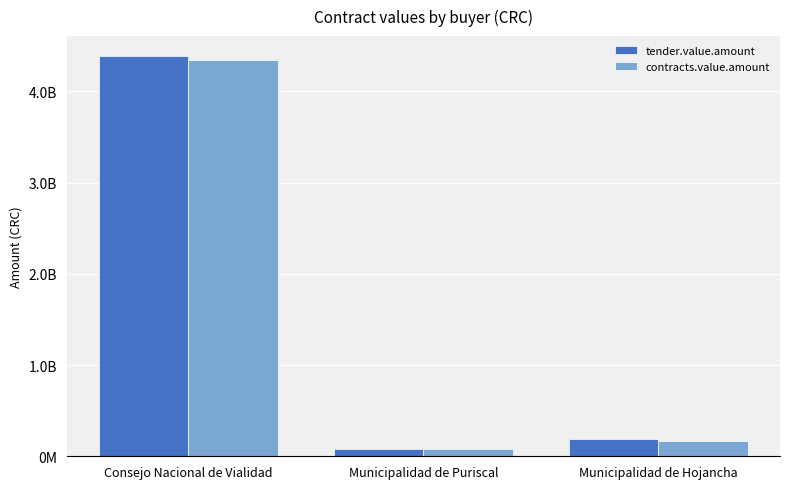

Are the bars horizontal?

No